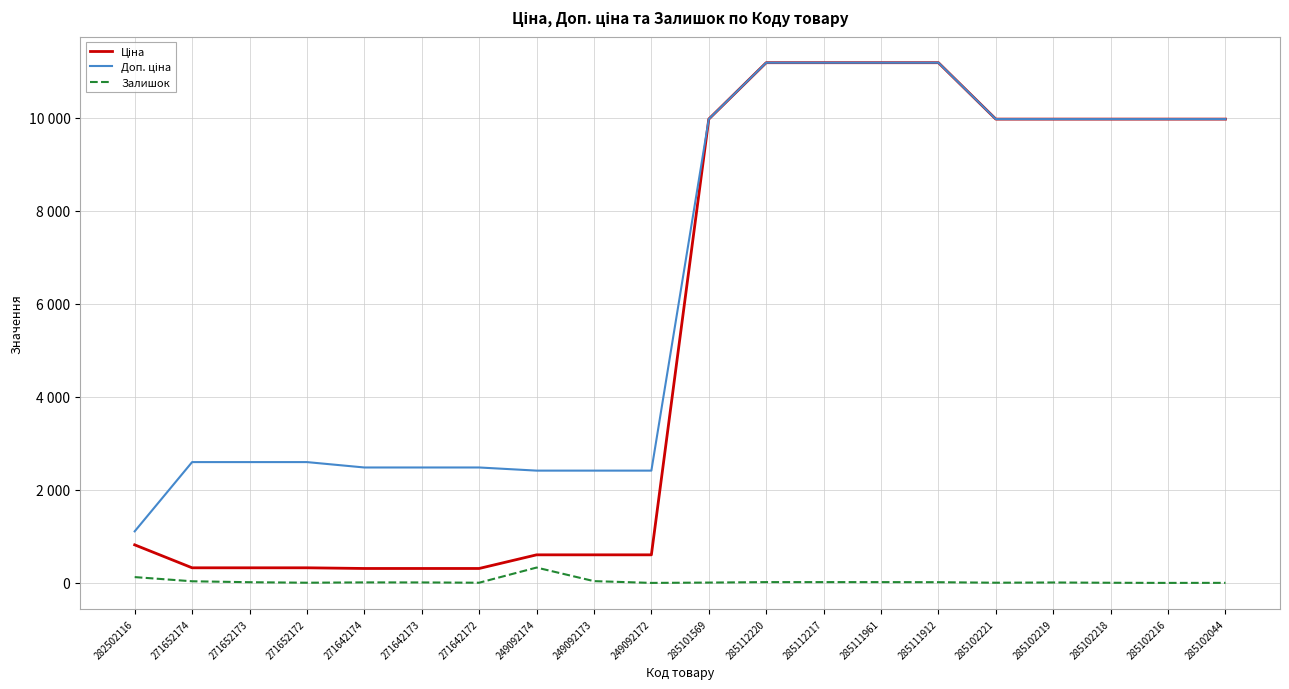

Which series has the widest spread of values?

Ціна